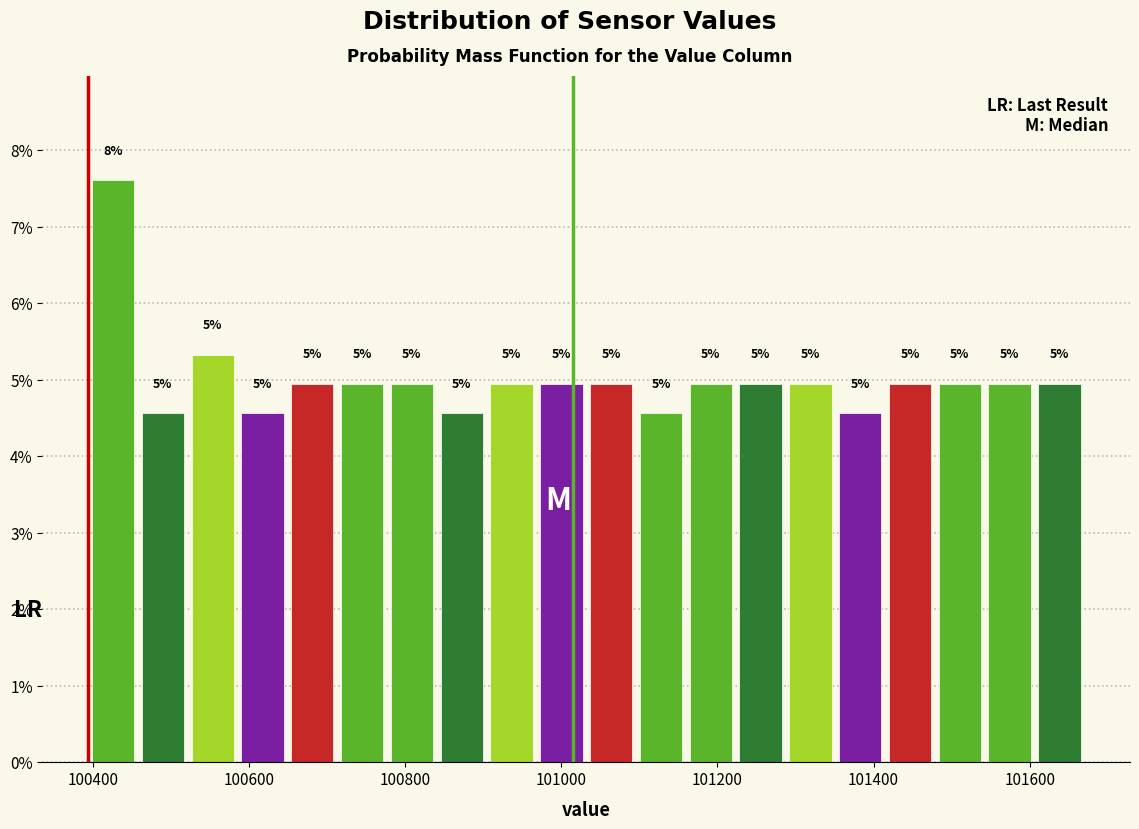

Around what value on the x-axis is the tallest bar? Give the approximate position of its centre, as read against the axis.

100420